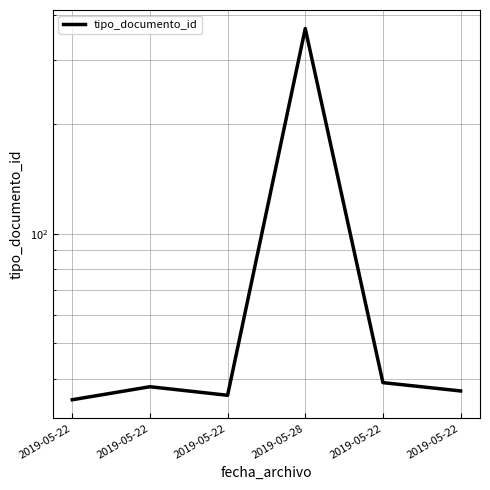

List the labels in order of value, largest first.

2019-05-28, 2019-05-22, 2019-05-22, 2019-05-22, 2019-05-22, 2019-05-22